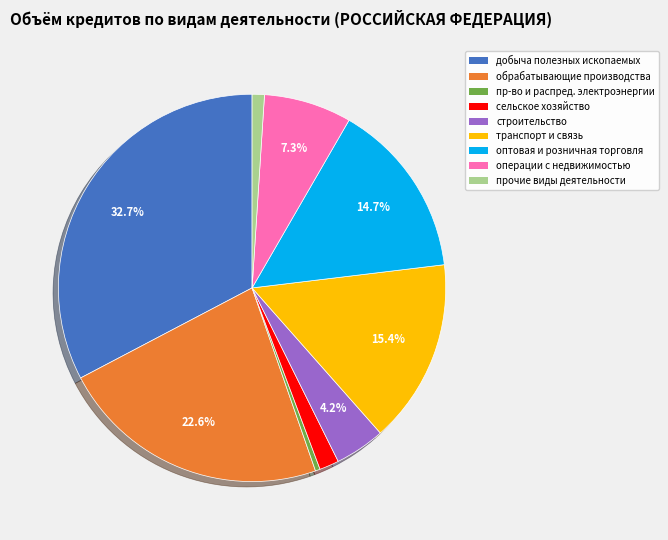

Does any single category account for the majority?

No